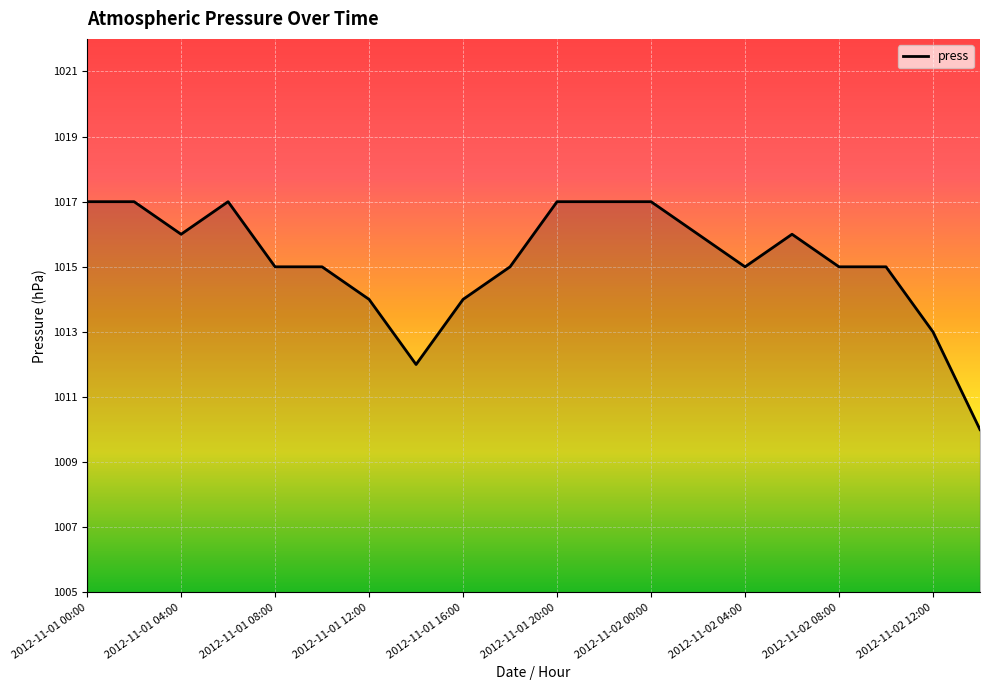

What is the difference between the maximum and minimum values?

7